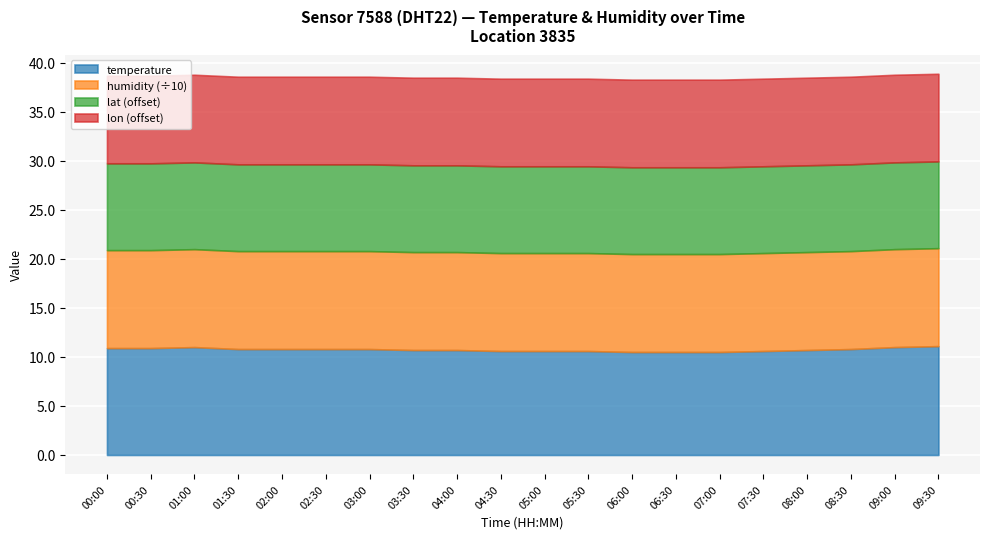

Reading left to right, what are all the values shown in this chart?

temperature: 10.9	10.9	11.0	10.8	10.8	10.8	10.8	10.7	10.7	10.6	10.6	10.6	10.5	10.5	10.5	10.6	10.7	10.8	11.0	11.1
humidity: 99.9	99.9	99.9	99.9	99.9	99.9	99.9	99.9	99.9	99.9	99.9	99.9	99.9	99.9	99.9	99.9	99.9	99.9	99.9	99.9
lat: 48.9	48.9	48.9	48.9	48.9	48.9	48.9	48.9	48.9	48.9	48.9	48.9	48.9	48.9	48.9	48.9	48.9	48.9	48.9	48.9
lon: 8.9	8.9	8.9	8.9	8.9	8.9	8.9	8.9	8.9	8.9	8.9	8.9	8.9	8.9	8.9	8.9	8.9	8.9	8.9	8.9